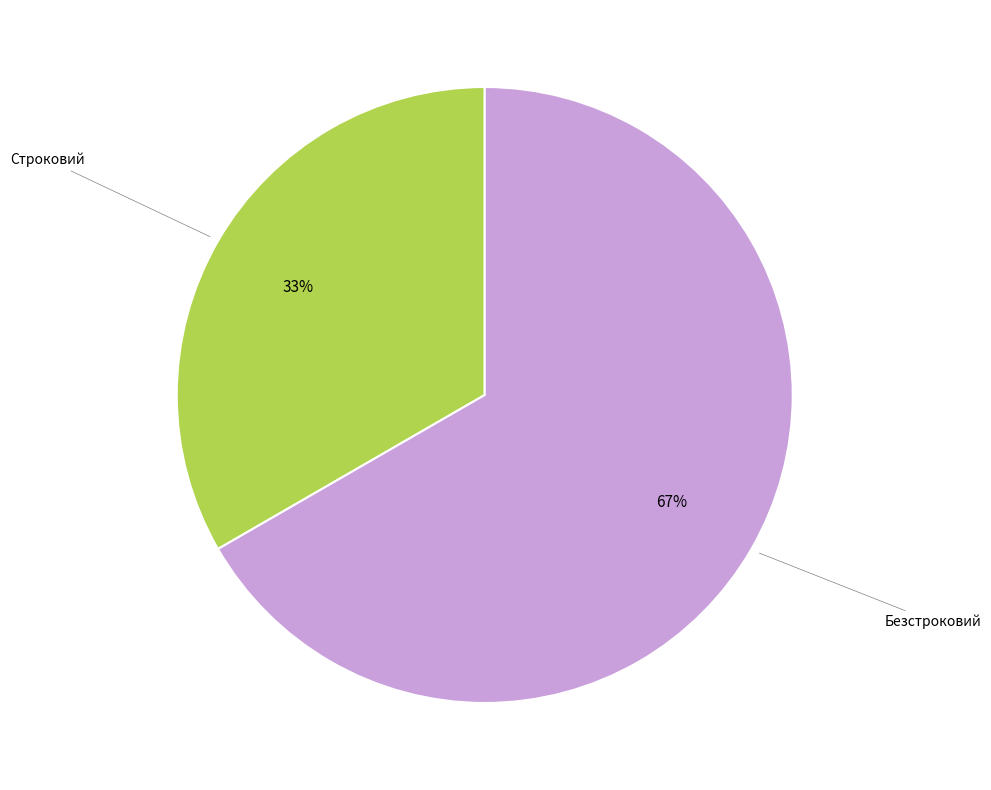

To the nearest percent, what is the average slice percentage?

50%